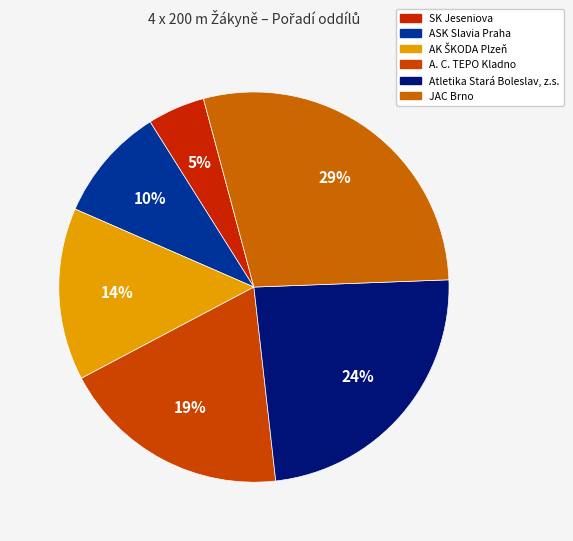

How many segments does this pie chart have?

6